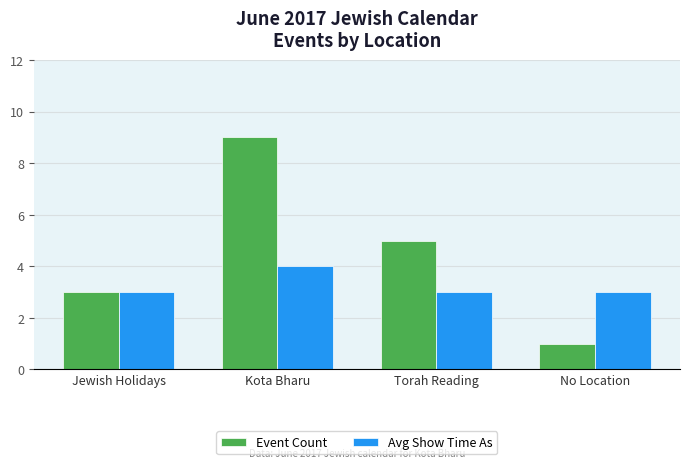

What value does the Event Count series have at Kota Bharu?

9